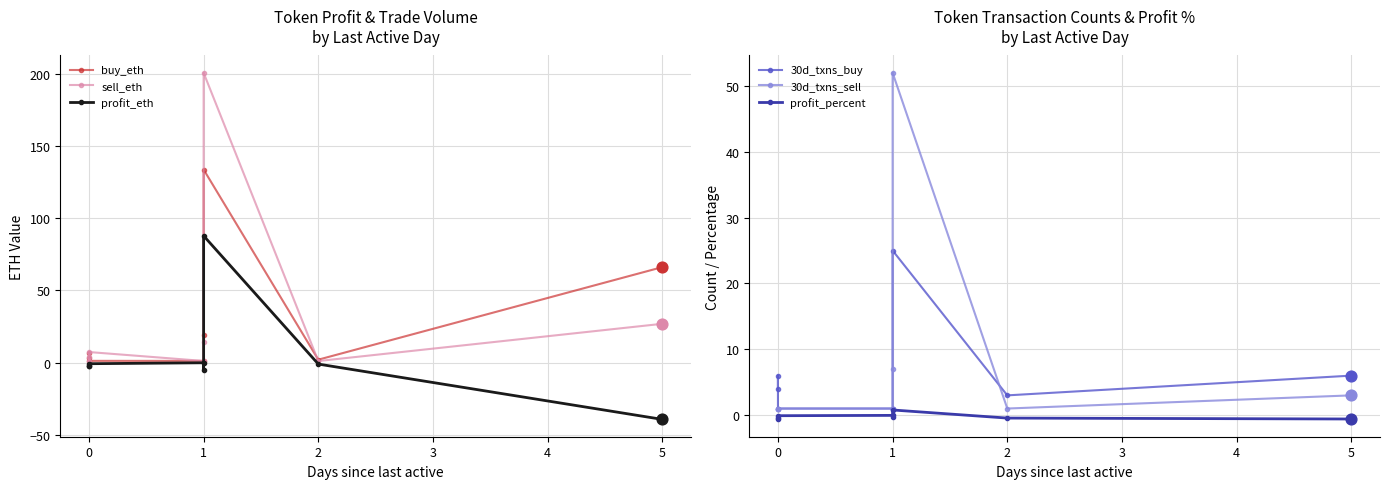

Which series has the widest spread of Y values?

sell_eth